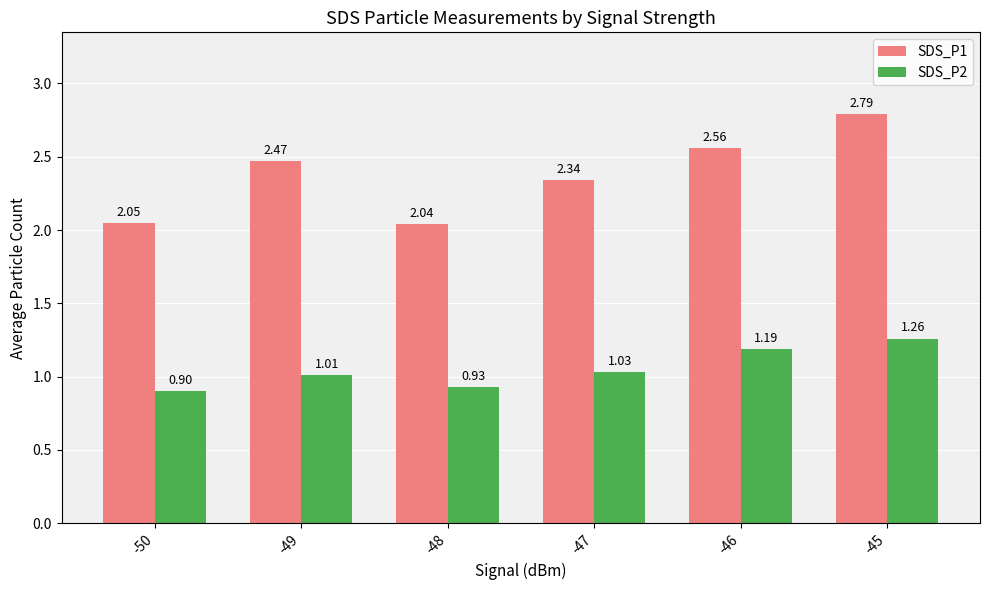

Which category has the lowest value across all series?

-50